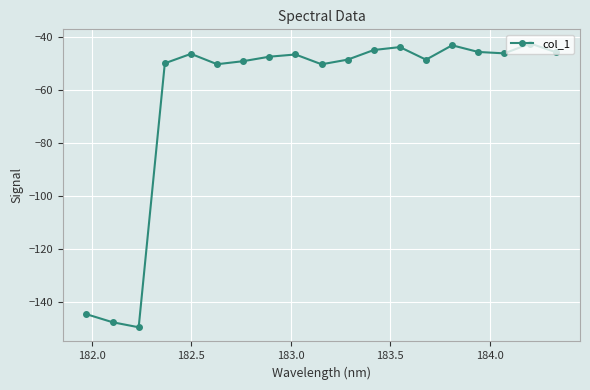

How many data points are above -47?

9